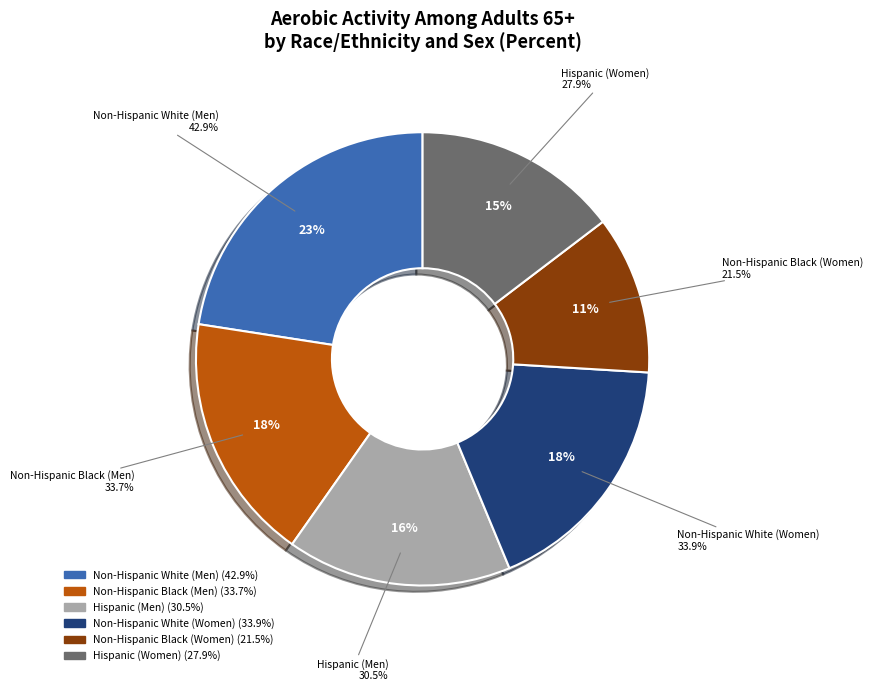

Does Hispanic (Women) account for over 50% of the chart?

No